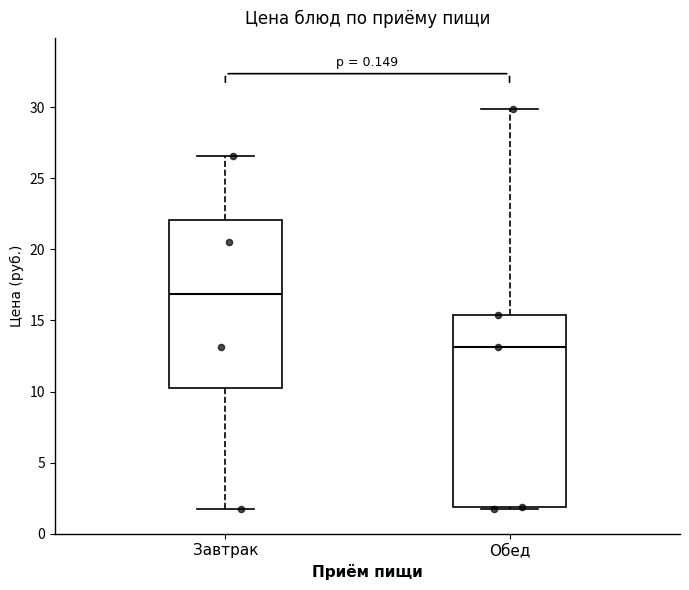

Where is the lower edge of the box for Завтрак on the y-axis? The values are not printed on the chart, so give them approximately, as read against the axis.

10.5